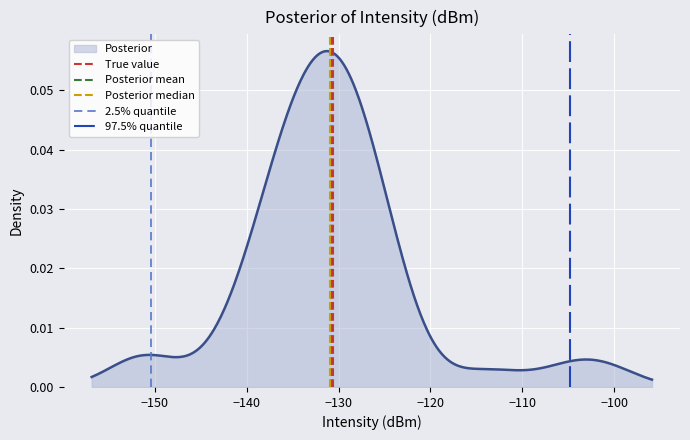

Which series has the largest total across all categories?

True value